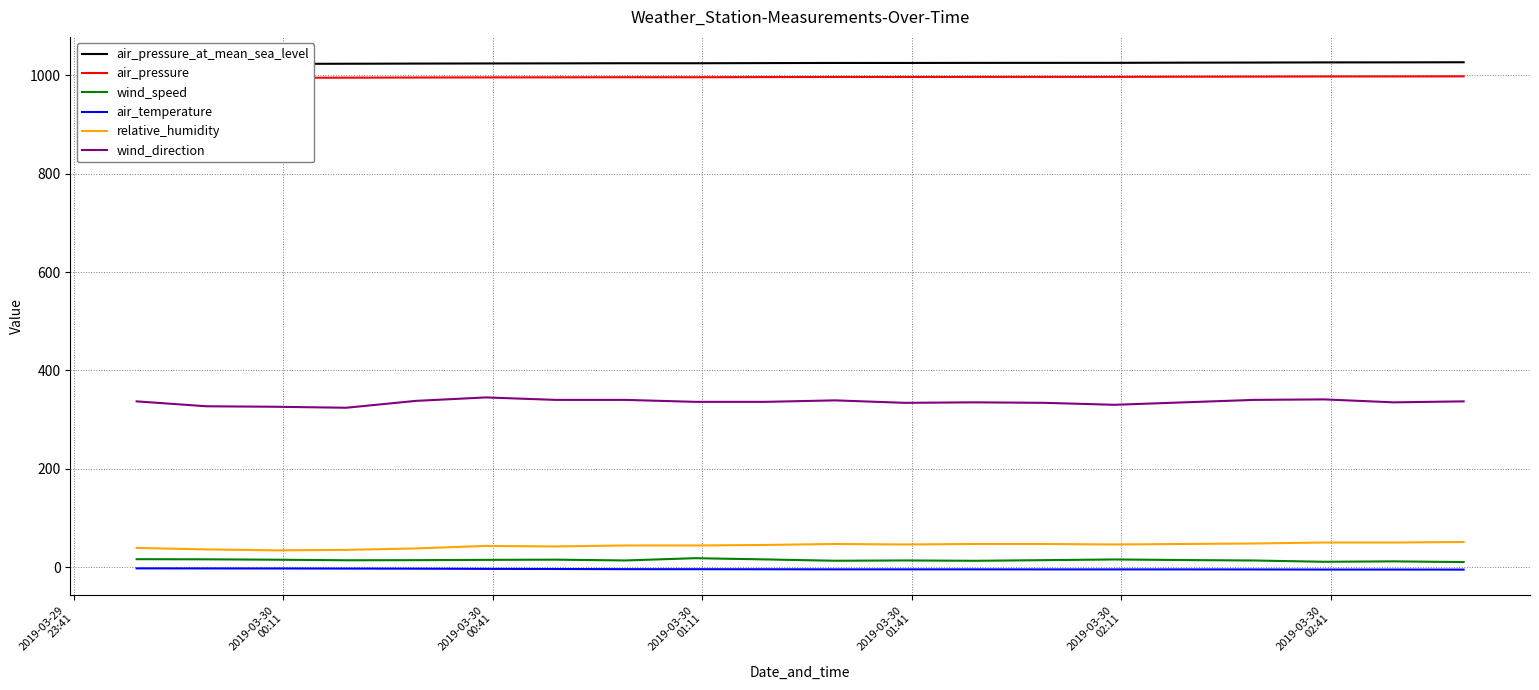

True or false: air_temperature and wind_speed intersect in this chart.

False